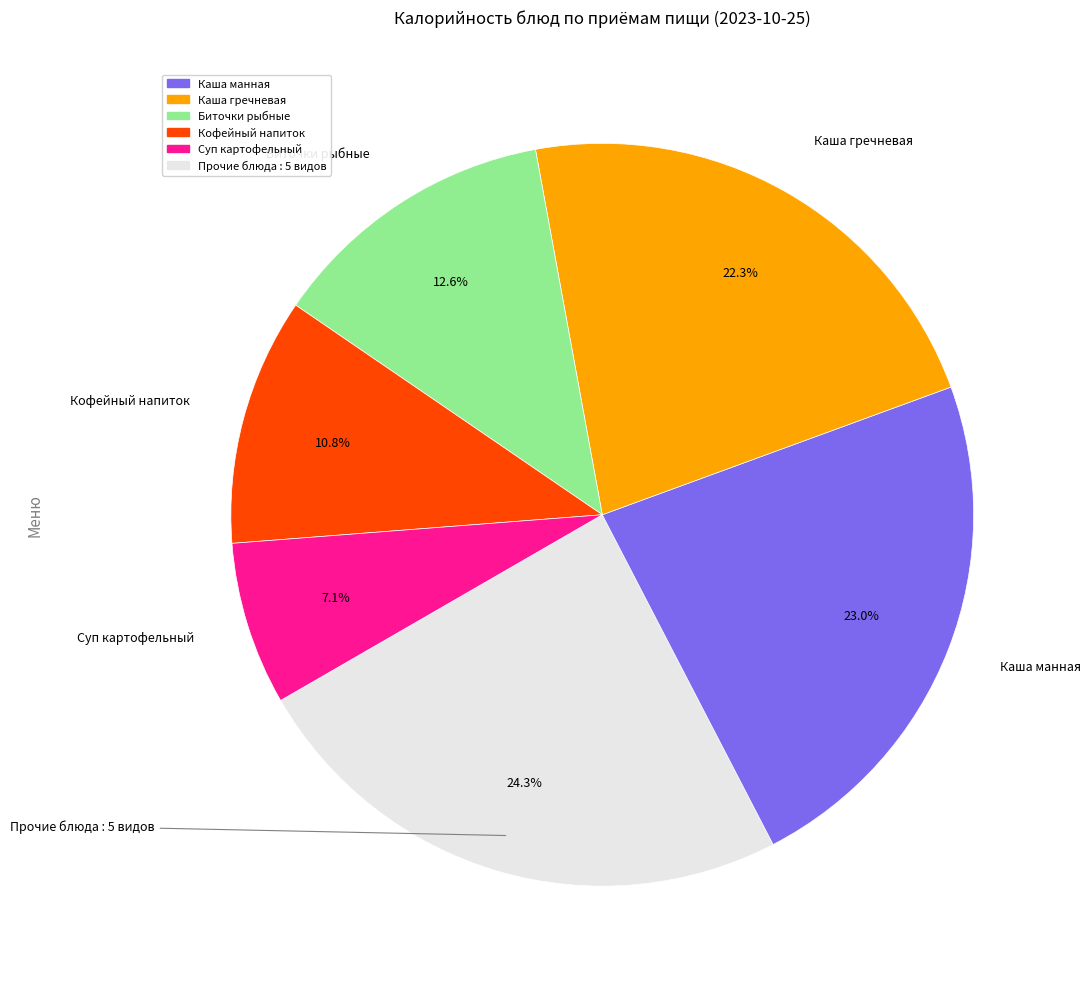

What is the ratio of the value at Каша гречневая to the value at Кофейный напиток?

2.1